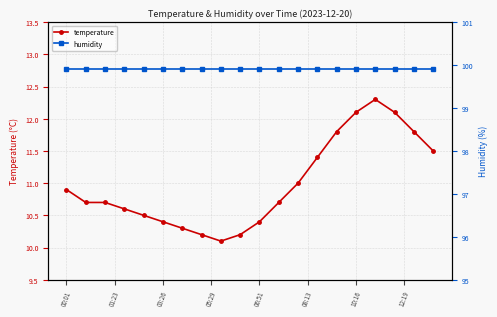

Is it true that temperature equals 3.5 at 06:51?

False